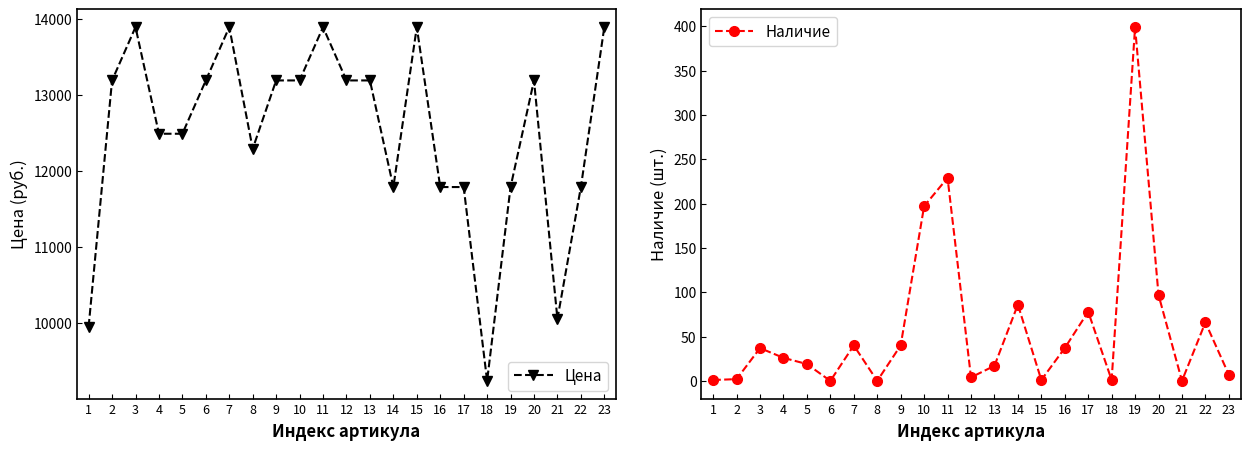

True or false: Цена and Наличие cross at least once.

False